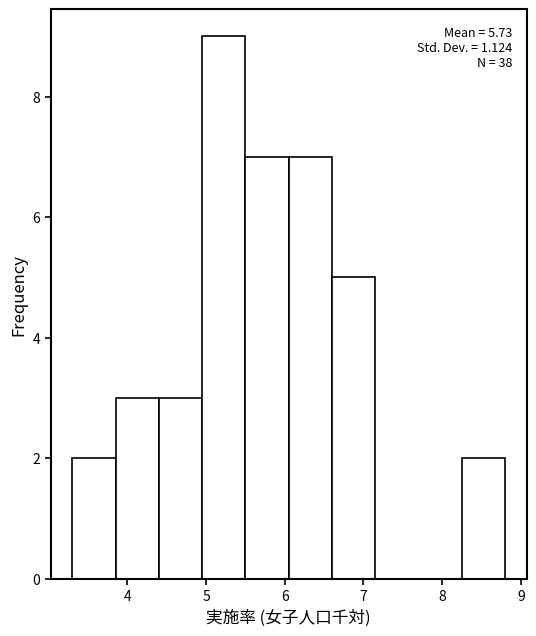

Which range on the x-axis has the tallest bar?

4.95 to 5.50